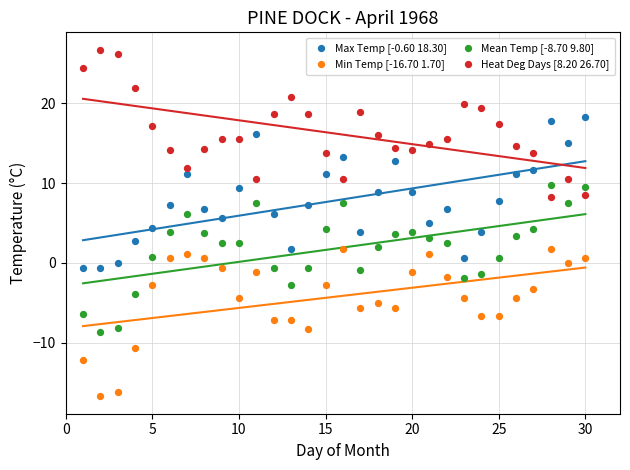

Which series reaches the minimum Y coordinate?

Min Temp [-16.70 1.70]